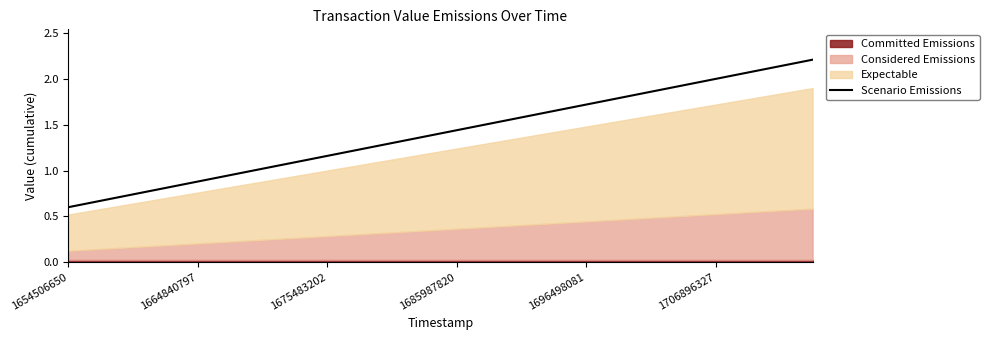

Does the chart have visible grid lines?

No